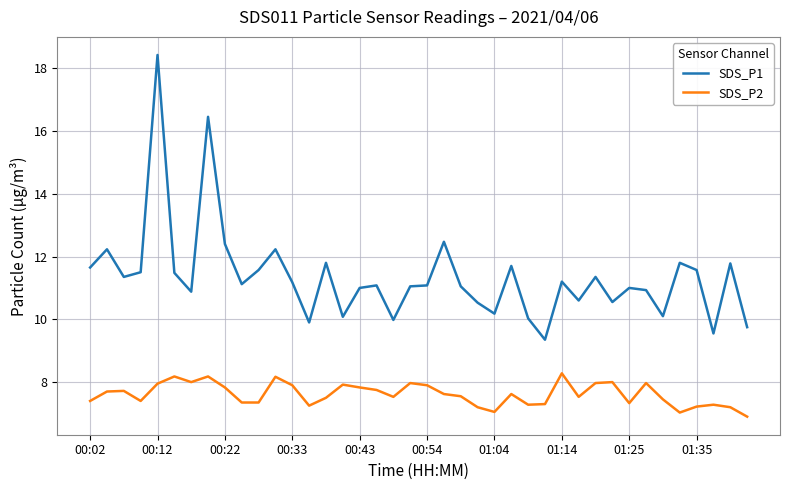

What is the sum of all SDS_P2 values?

304.6